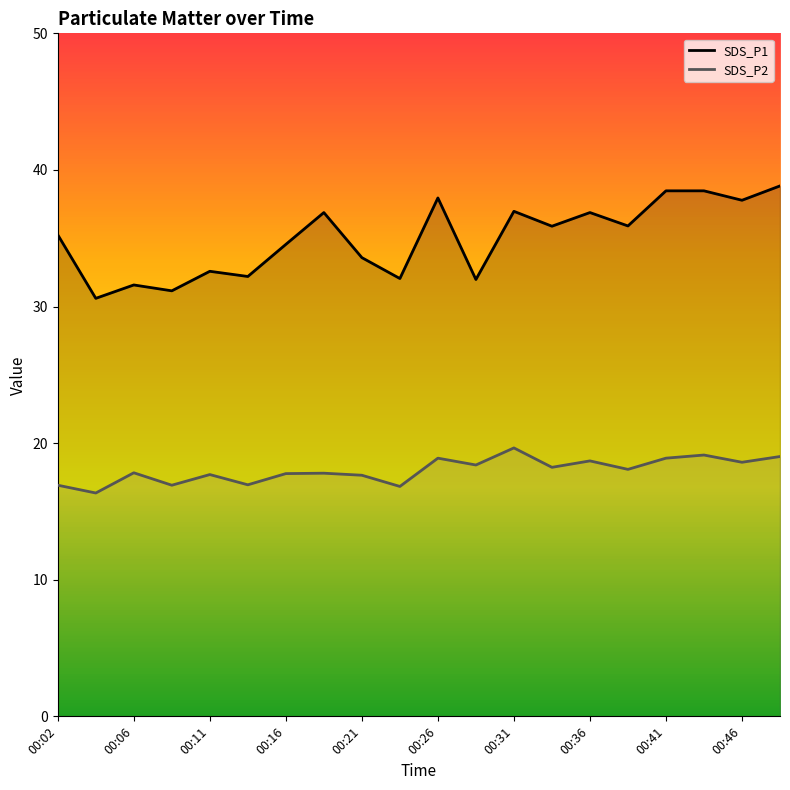

What is the difference between the maximum and minimum values in the SDS_P1 series?

8.2